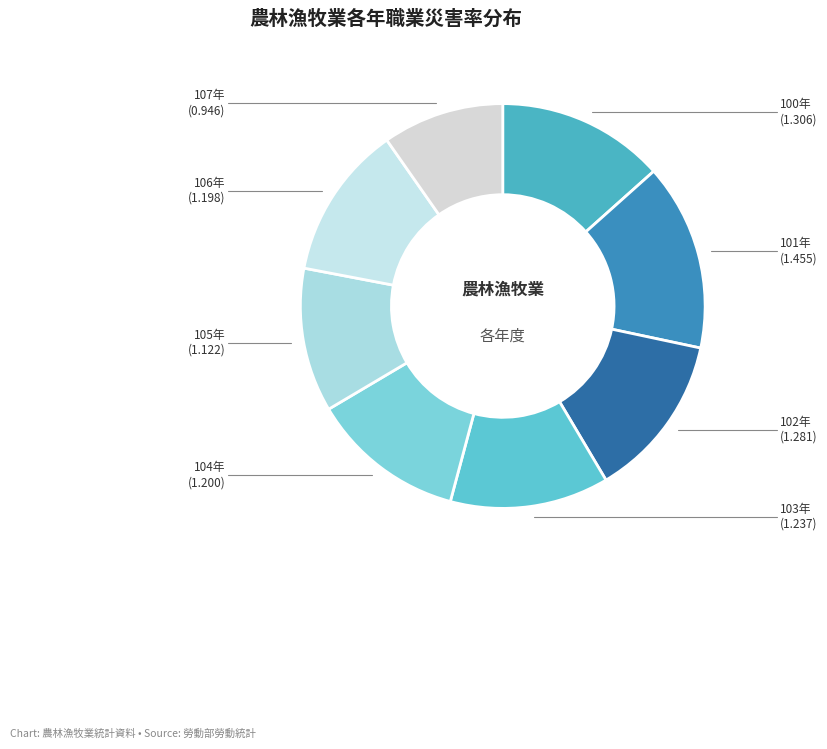

Is there any slice that represents more than half of the pie?

No